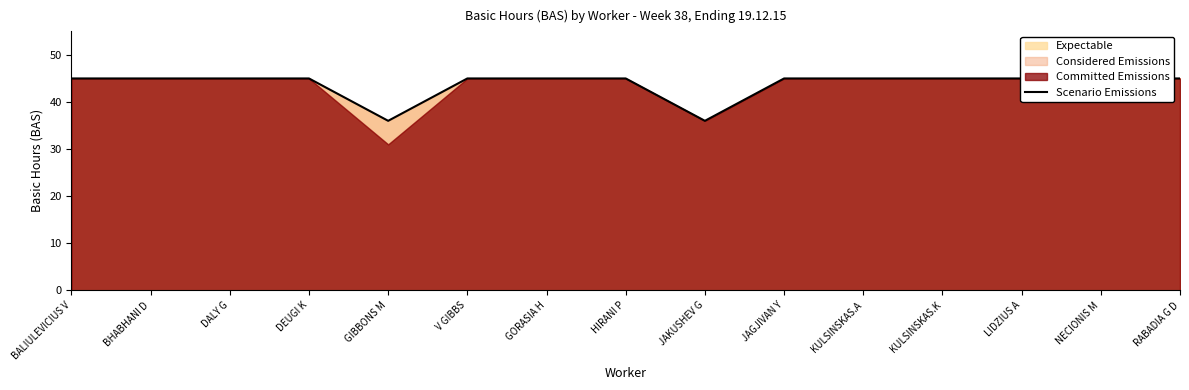

How many lines are shown in the chart?

1